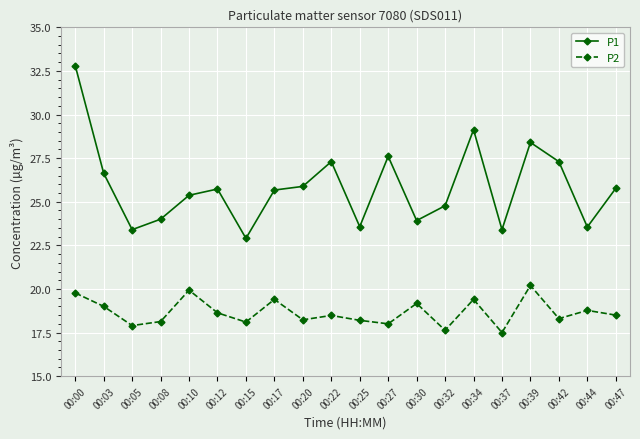

True or false: P1 has a value of 25.7 at 00:17.

True